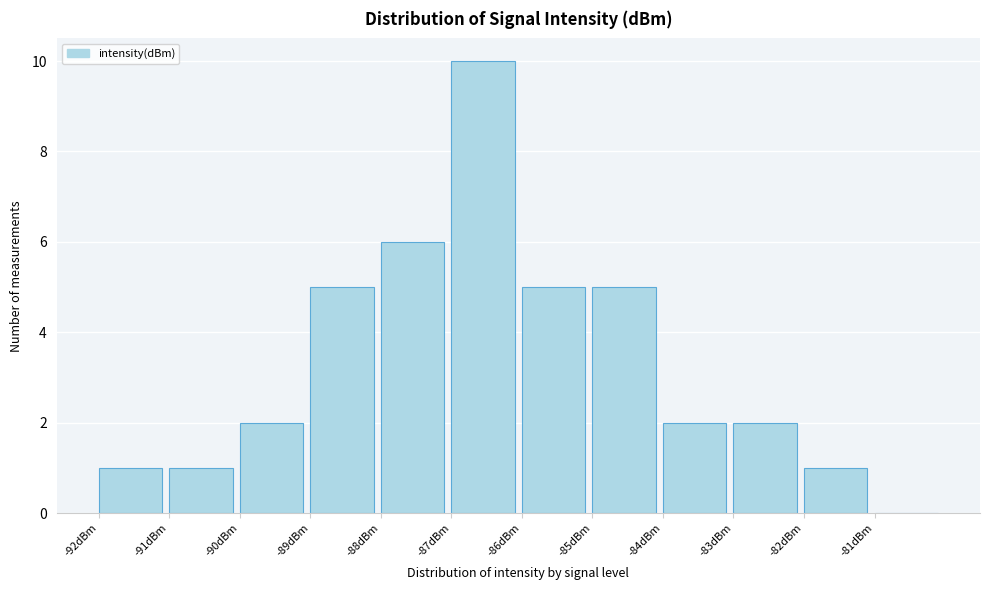

Reading right to left, list all the values displayed in this chart.

-81dBm=0	-82dBm=1	-83dBm=2	-84dBm=2	-85dBm=5	-86dBm=5	-87dBm=10	-88dBm=6	-89dBm=5	-90dBm=2	-91dBm=1	-92dBm=1